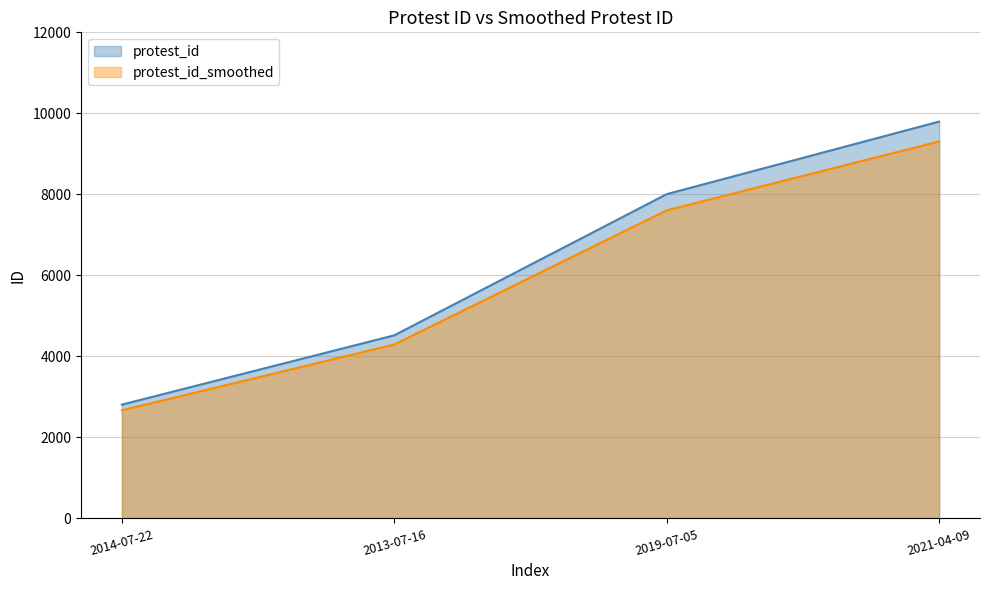

Reading right to left, list all the values displayed in this chart.

2021-04-09=9797	2019-07-05=8006	2013-07-16=4521	2014-07-22=2810